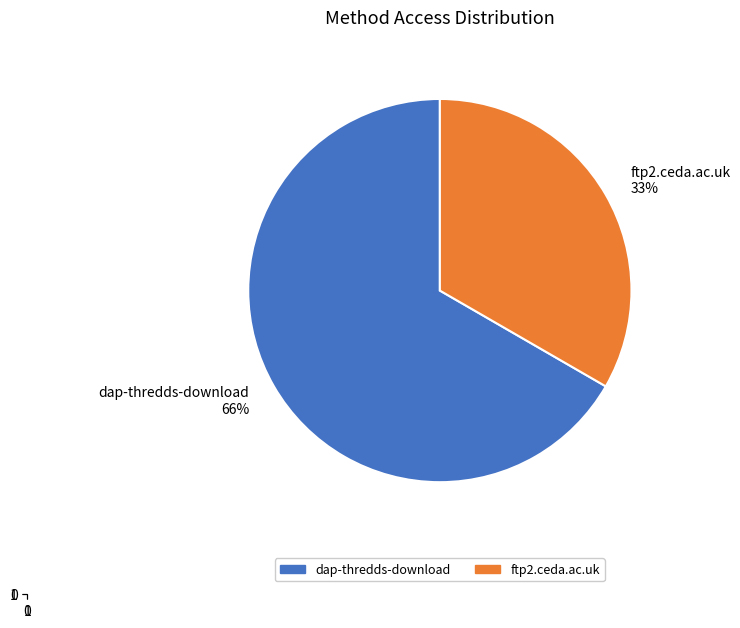

How many segments does this pie chart have?

2